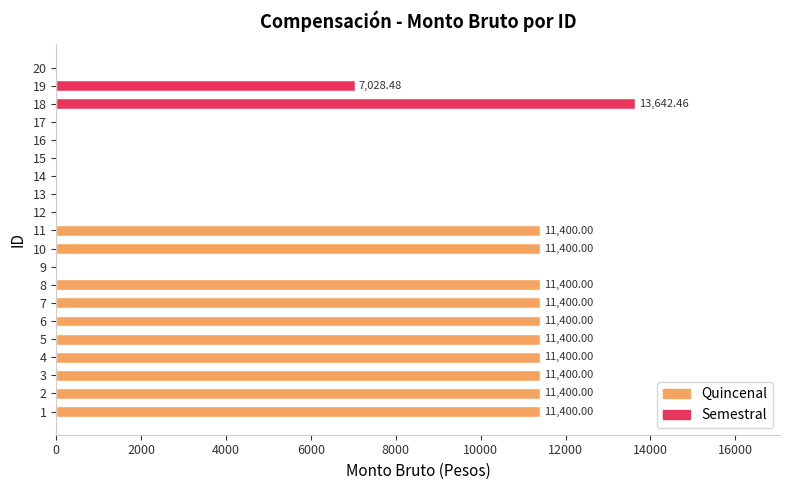

Between 17 and 11, which is larger?

11